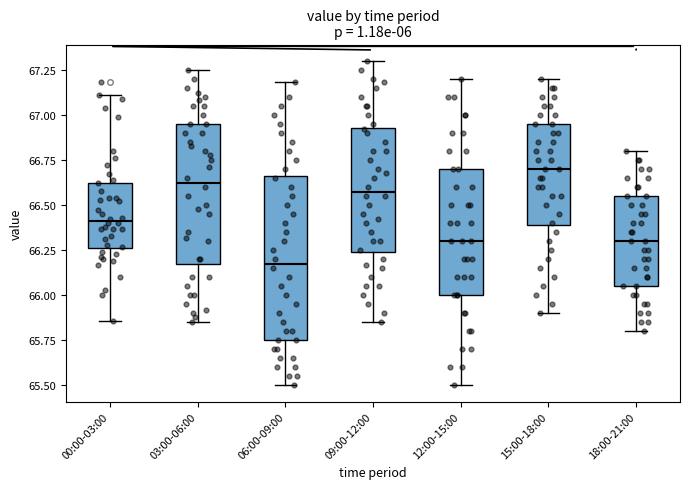

Comparing the boxes themselves (not the whiskers), which one is the tallest?

06:00-09:00